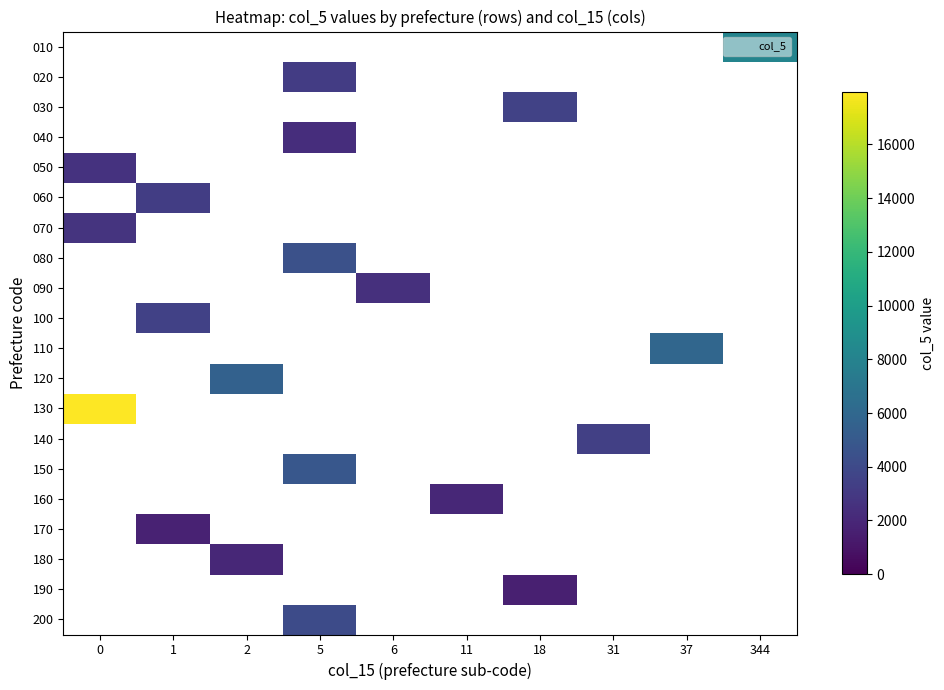

What is the highest value of the 070 series?

2680.0